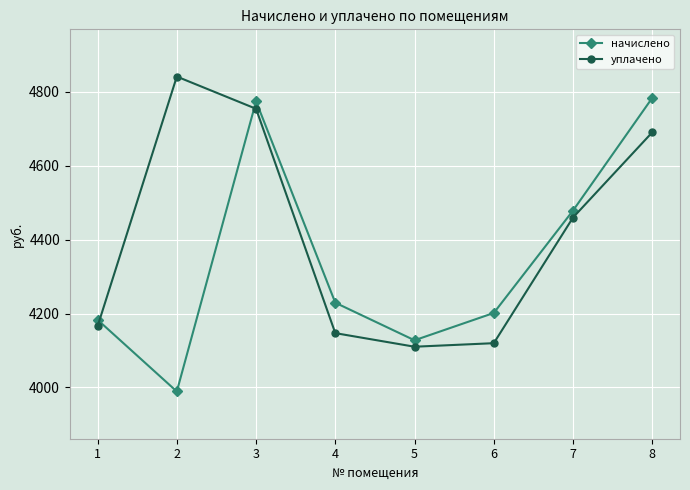

At which category is the sum across all series the highest?

3